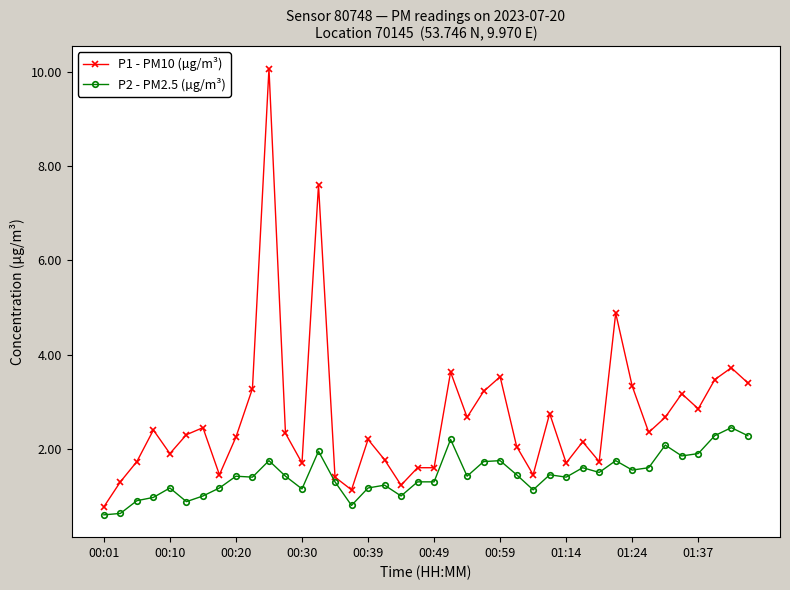

Which series has the largest total across all categories?

P1 - PM10 (µg/m³)